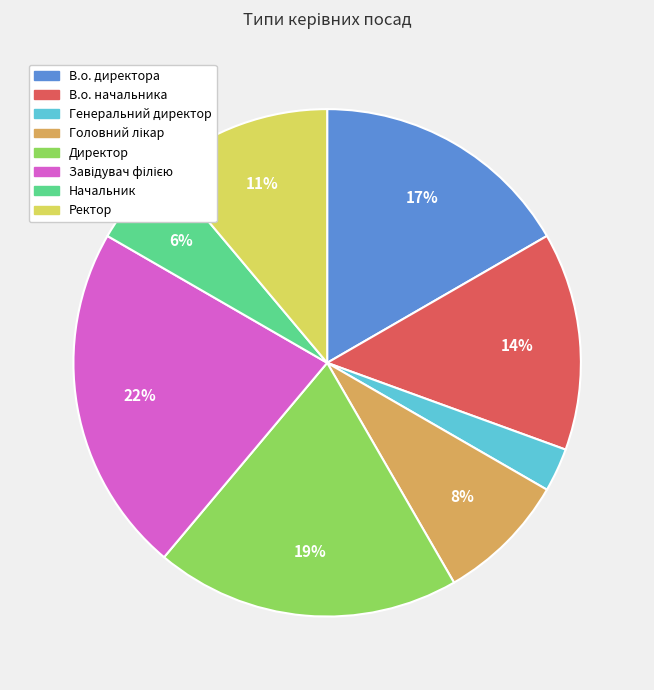

To the nearest percent, what is the difference between the largest and smallest slice percentages?

19%